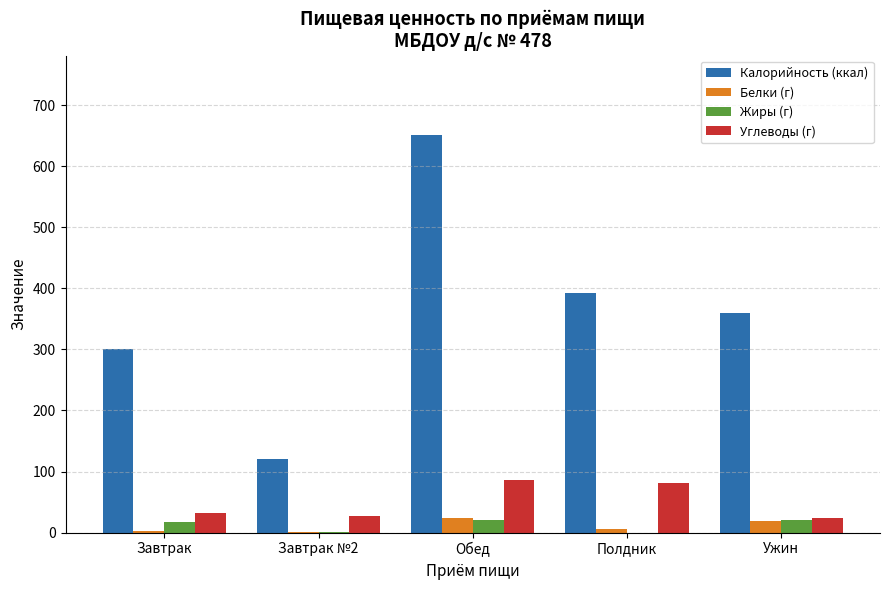

At which category is the sum across all series the highest?

Обед